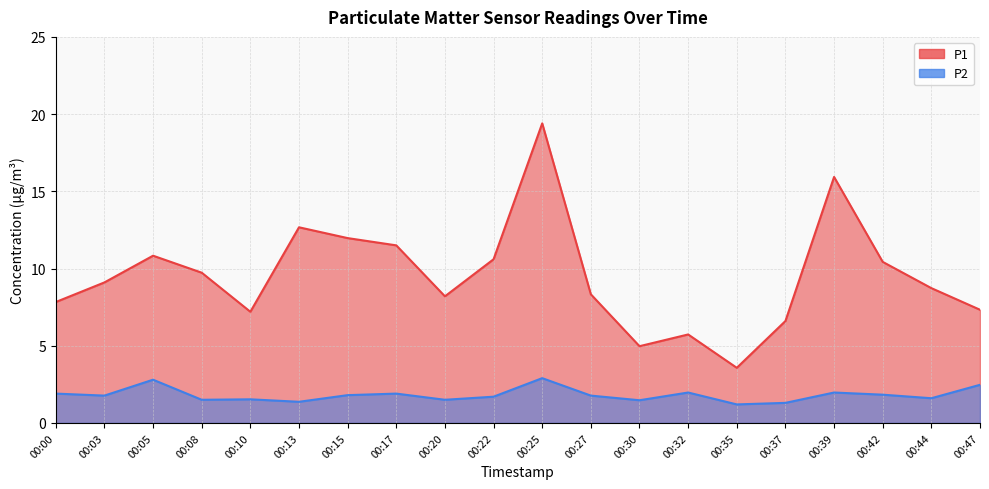

At which label is P2 closest to 2?

00:32